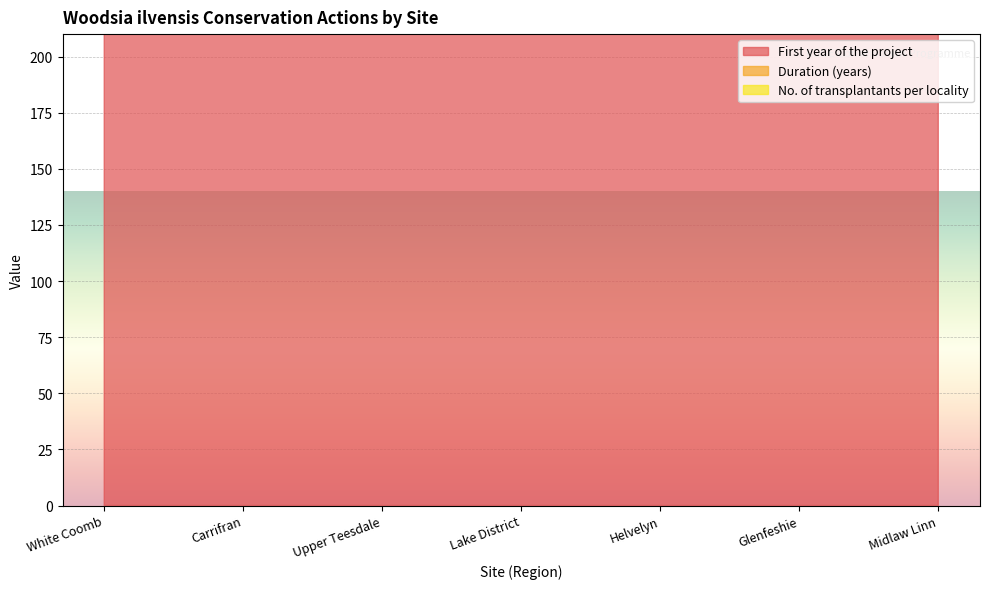

The value of No. of transplantants per locality at Midlaw Linn is 1424. True or false?

False